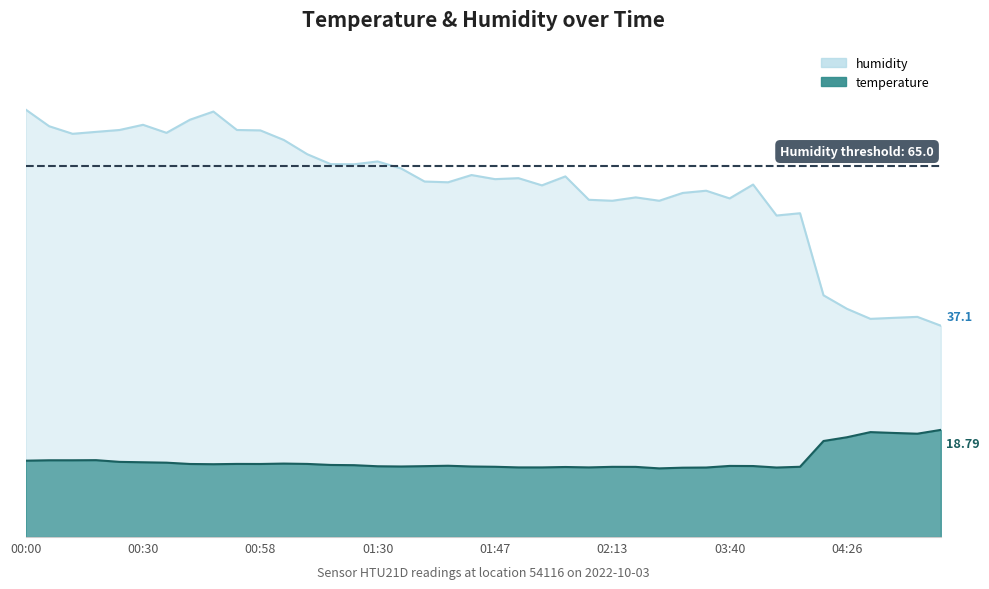

What is the smallest value displayed?

12.0